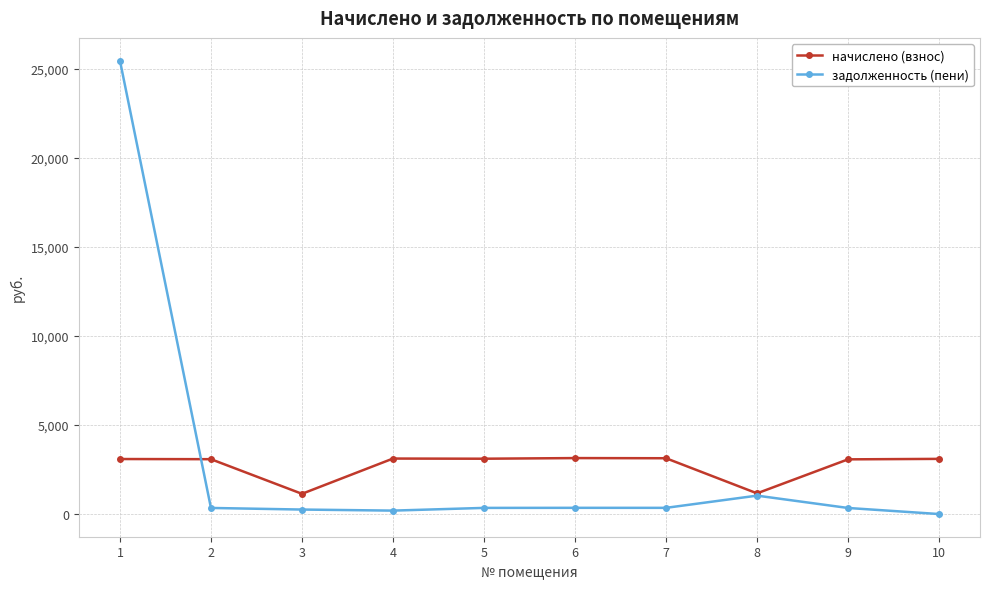

What is the value of the начислено (взнос) point at the 1st from the left?

3091.3